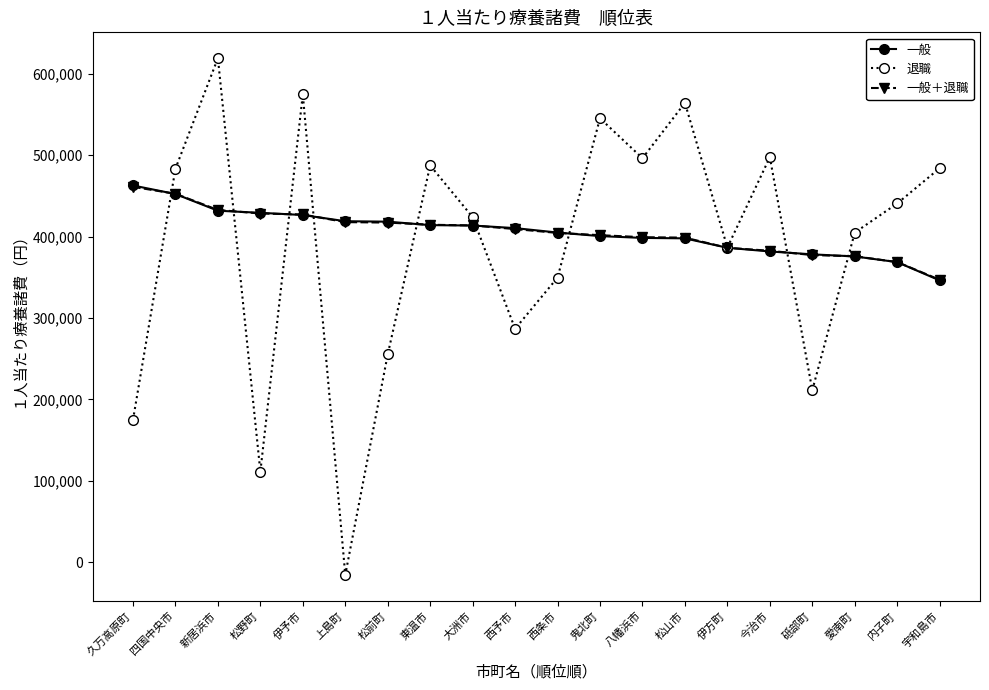

How many interior local valleys does the 退職 series have?

6